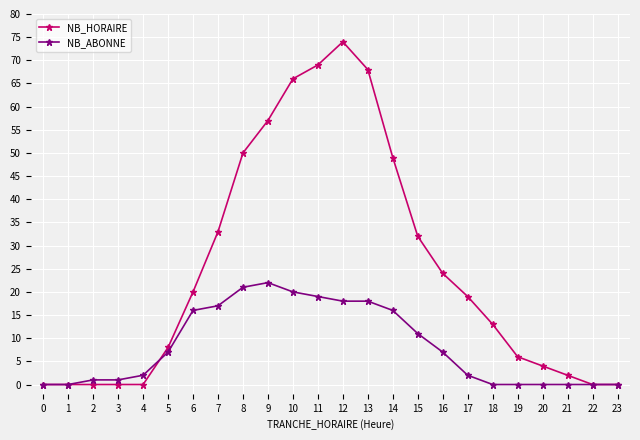

Which series has the largest range (max minus min)?

NB_HORAIRE